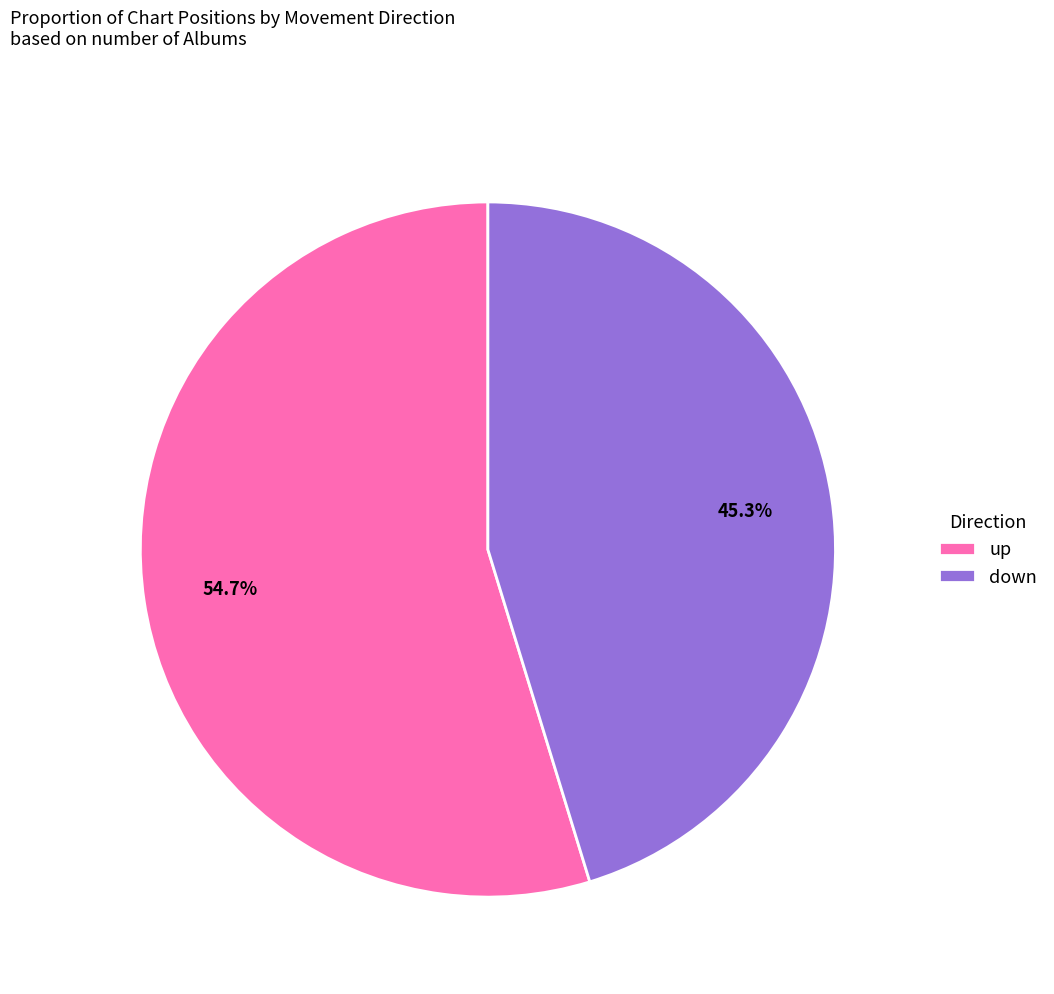

What percentage do down and up together represent?

100.0%